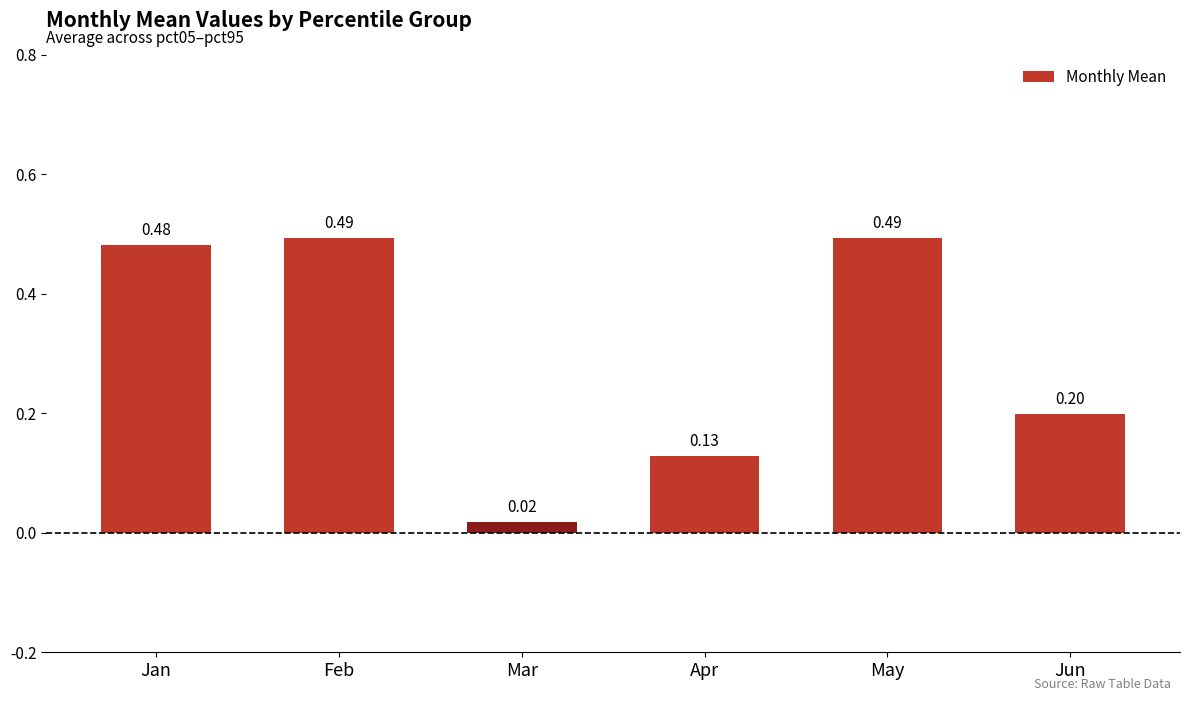

At which category does the chart reach its minimum across all series?

Mar